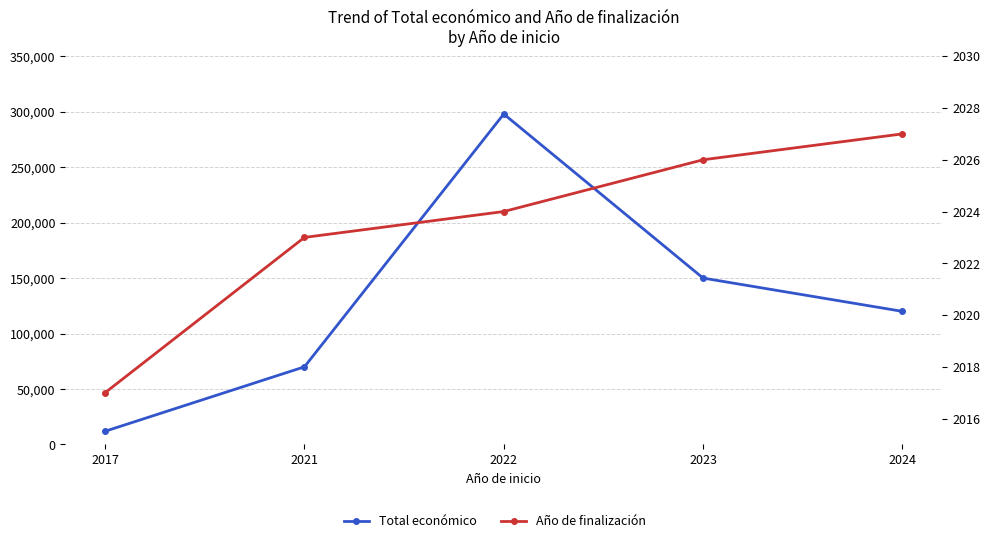

How many values in the Año de finalización series are below 2024?

2